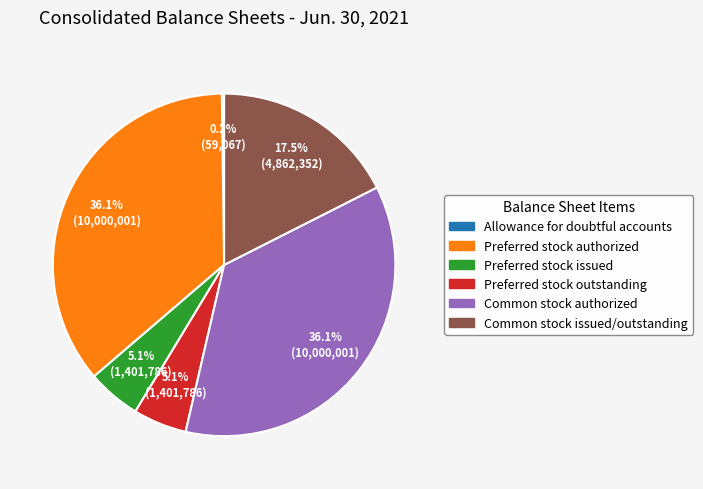

The Preferred stock outstanding slice represents 1% of the pie. True or false?

False